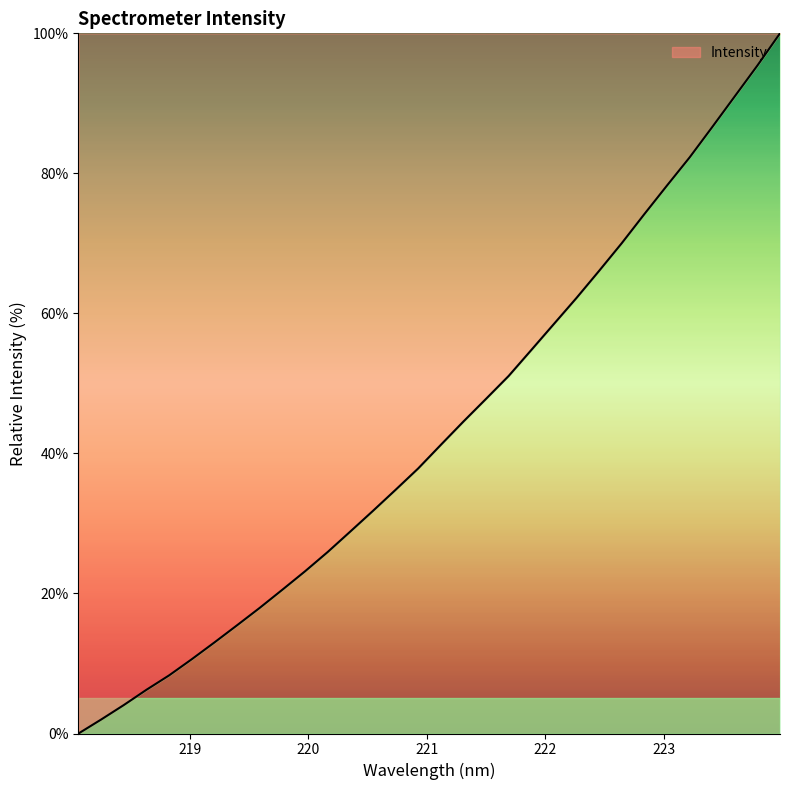

Does the chart display data point markers on the line(s)?

No